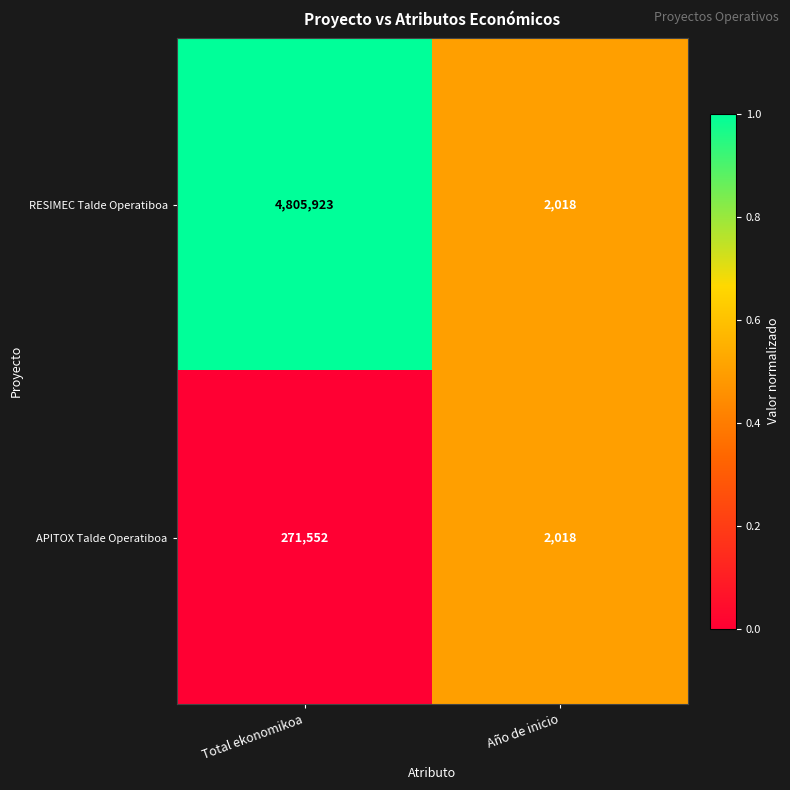

Rank the categories by RESIMEC Talde Operatiboa value from lowest to highest.

Año de inicio, Total ekonomikoa